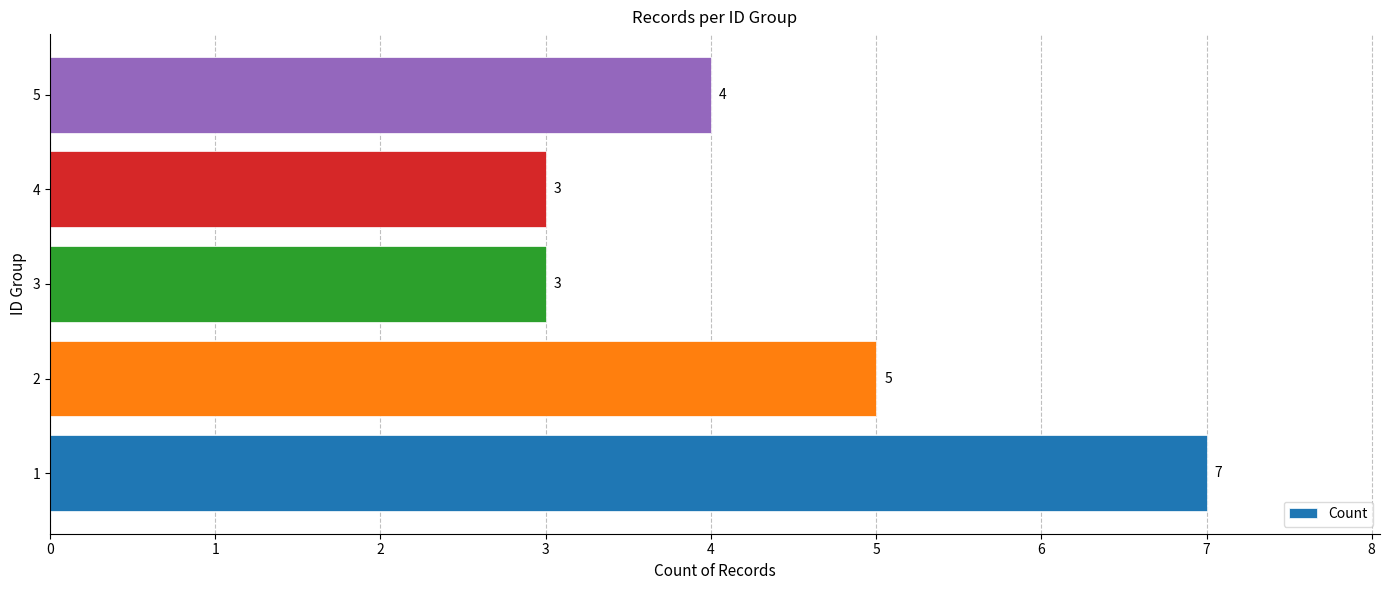

Which has a higher value, 1 or 2?

1